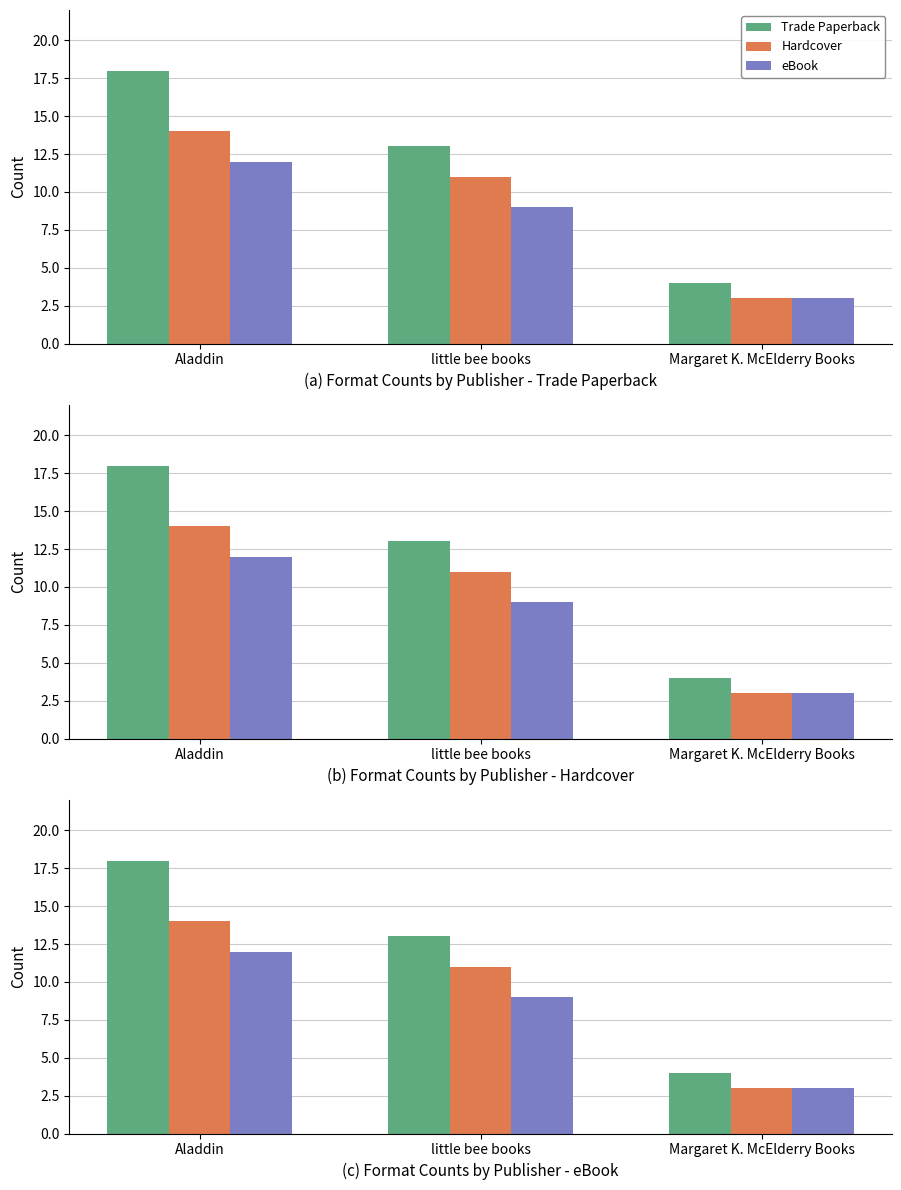

What is the label of the 3rd bar from the left?

Margaret K. McElderry Books